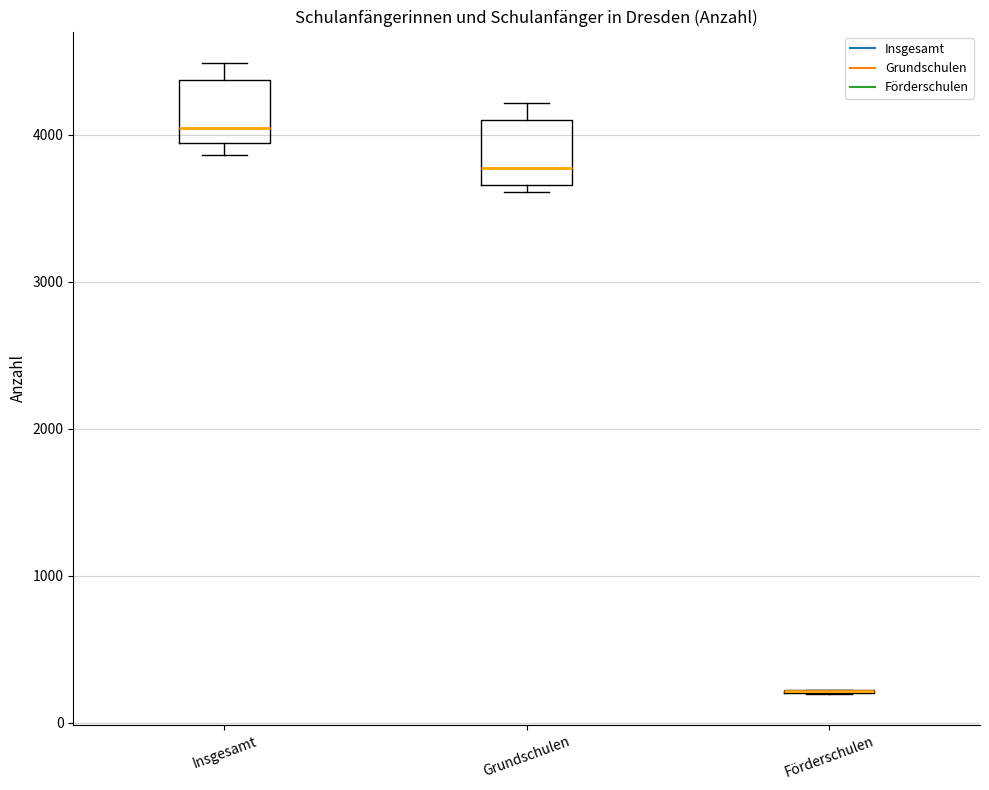

Where is the upper edge of the box for Insgesamt on the y-axis? The values are not printed on the chart, so give them approximately, as read against the axis.

4400